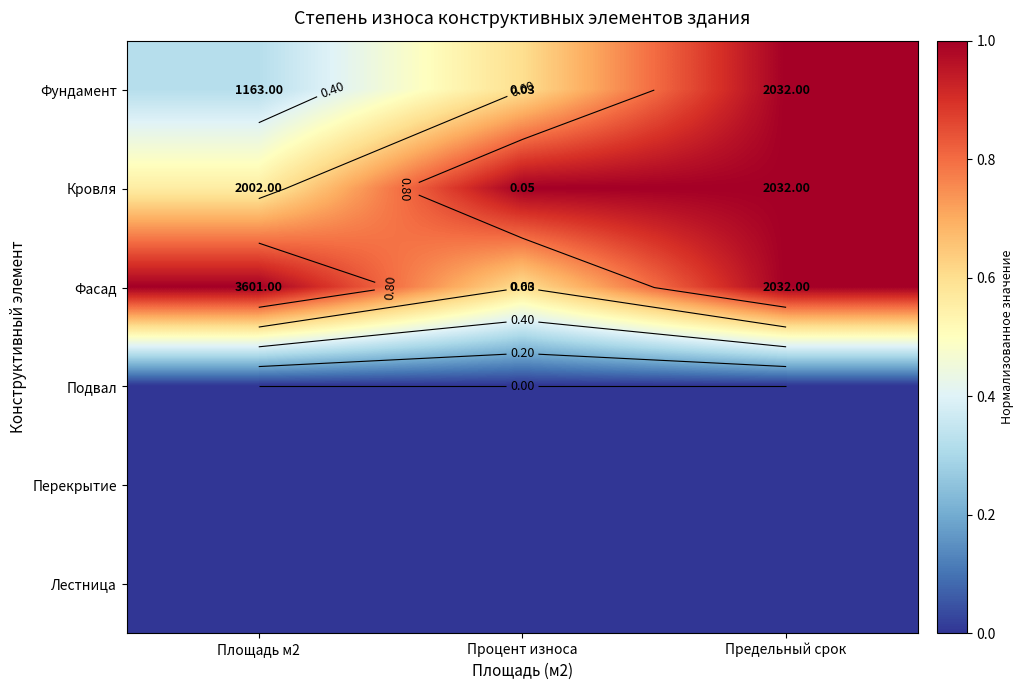

Which category has the lowest value across all series?

Площадь м2